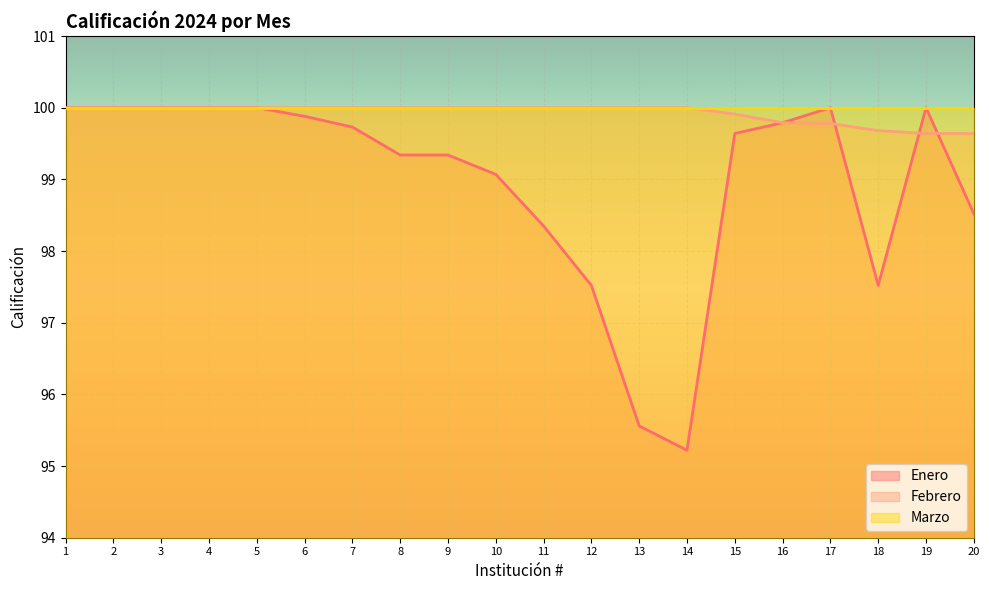

What is the sum of all Enero values?

1979.5